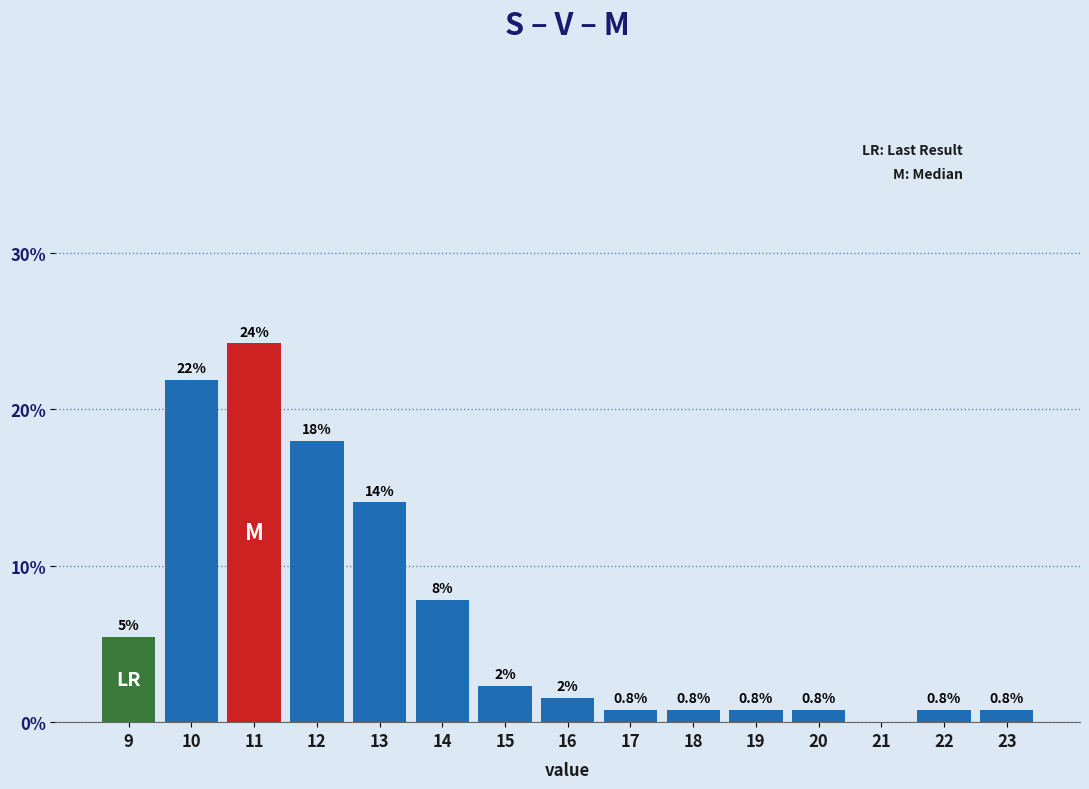

Over which range of the x-axis is the bar tallest?

10.5 to 11.5